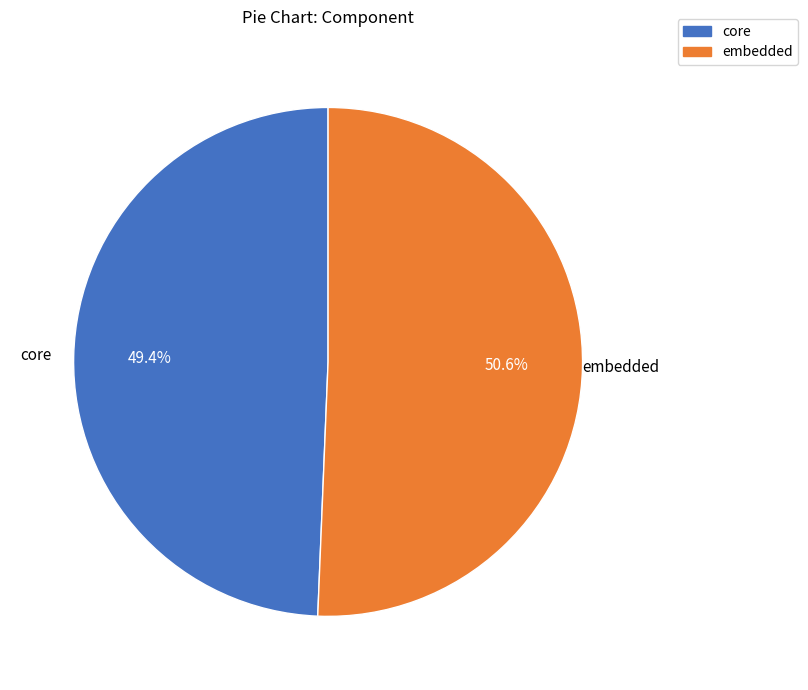

What percentage is NOT represented by embedded?

49.4%